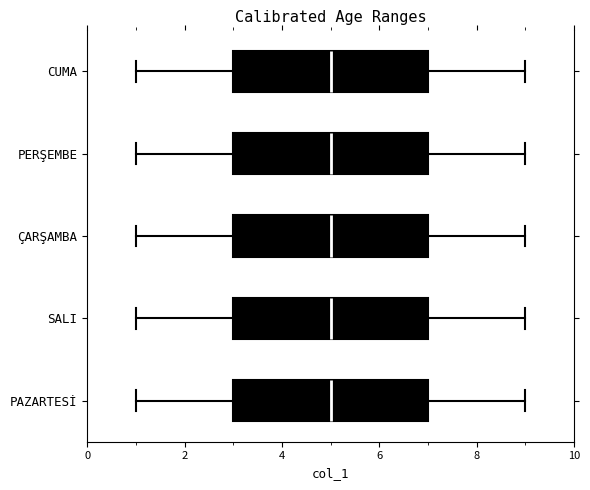

Reading bottom to top, read every box against the x-axis: the position of its median line, the range the box covers, and the ends of its whiskers. The values are not printed on the chart, so give them approximately, as read against the axis.

PAZARTESİ: median 5, box 3 to 7, whiskers 1 to 9
SALI: median 5, box 3 to 7, whiskers 1 to 9
ÇARŞAMBA: median 5, box 3 to 7, whiskers 1 to 9
PERŞEMBE: median 5, box 3 to 7, whiskers 1 to 9
CUMA: median 5, box 3 to 7, whiskers 1 to 9